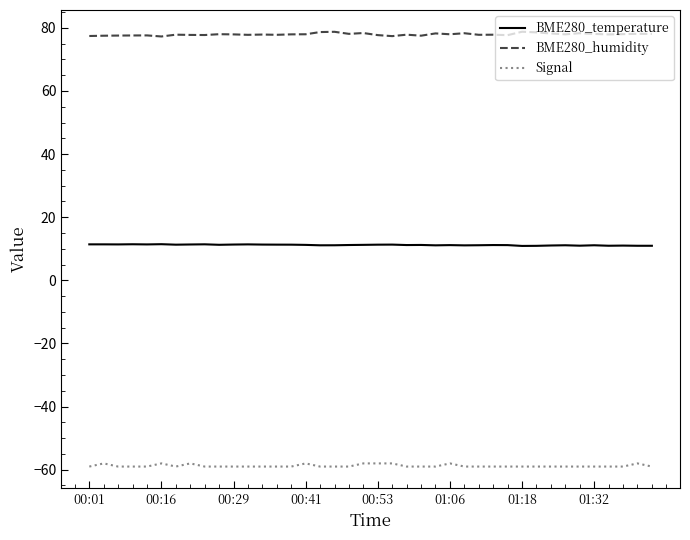

True or false: Signal and BME280_humidity cross at least once.

False